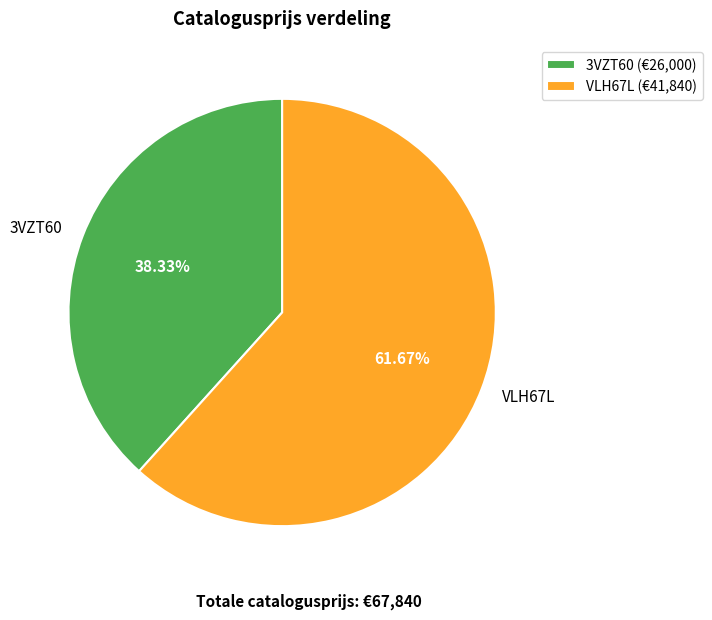

What is the total percentage of VLH67L and 3VZT60?

100.0%